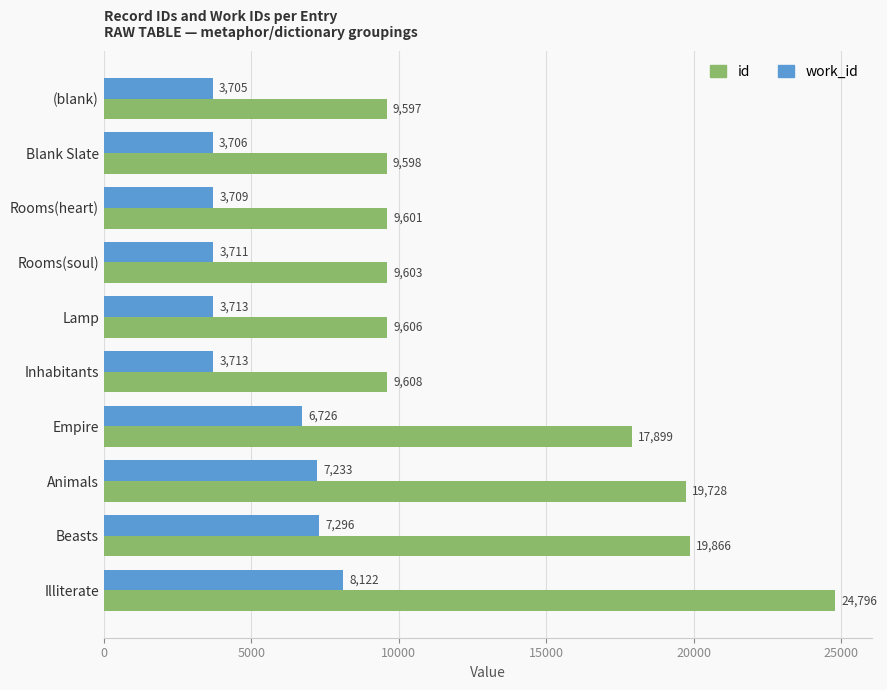

Which series has the largest range (max minus min)?

id